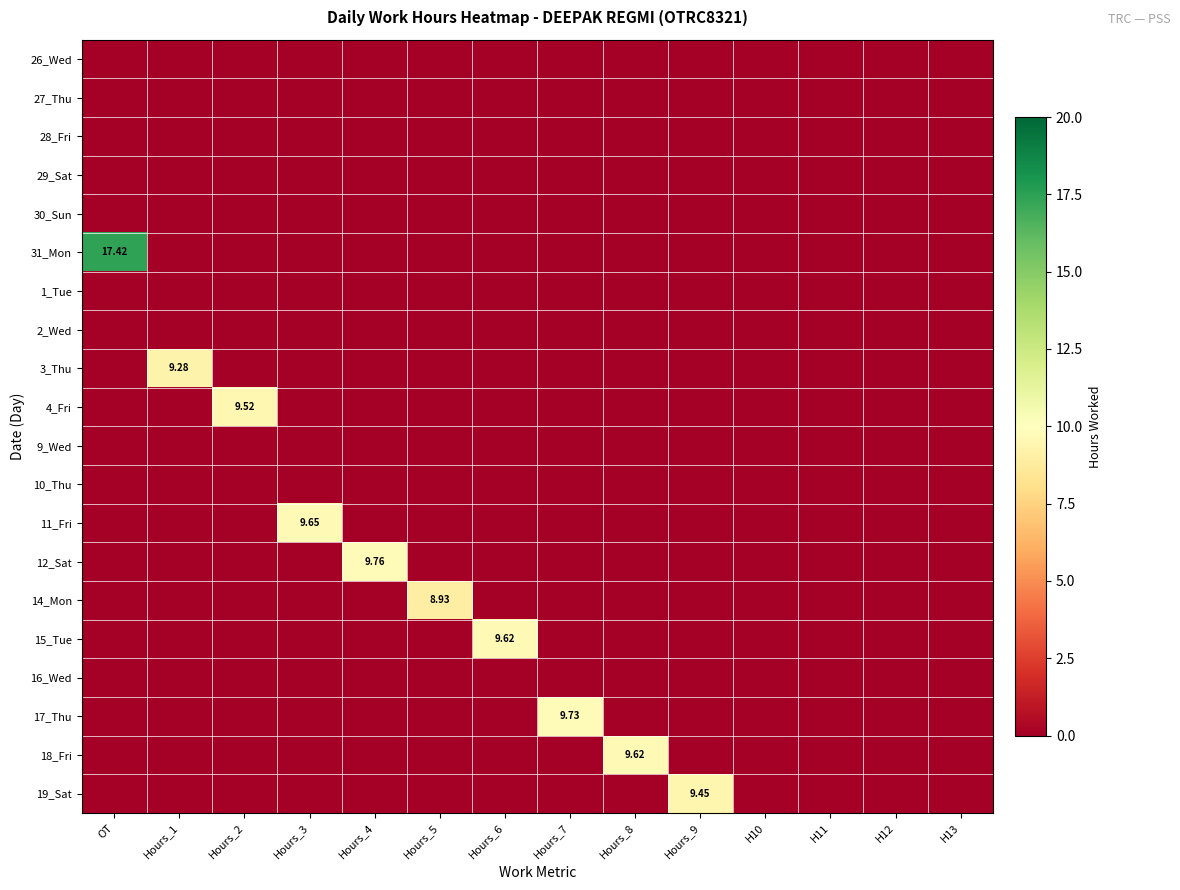

Is it true that 15_Tue equals 0.0 at H10?

True